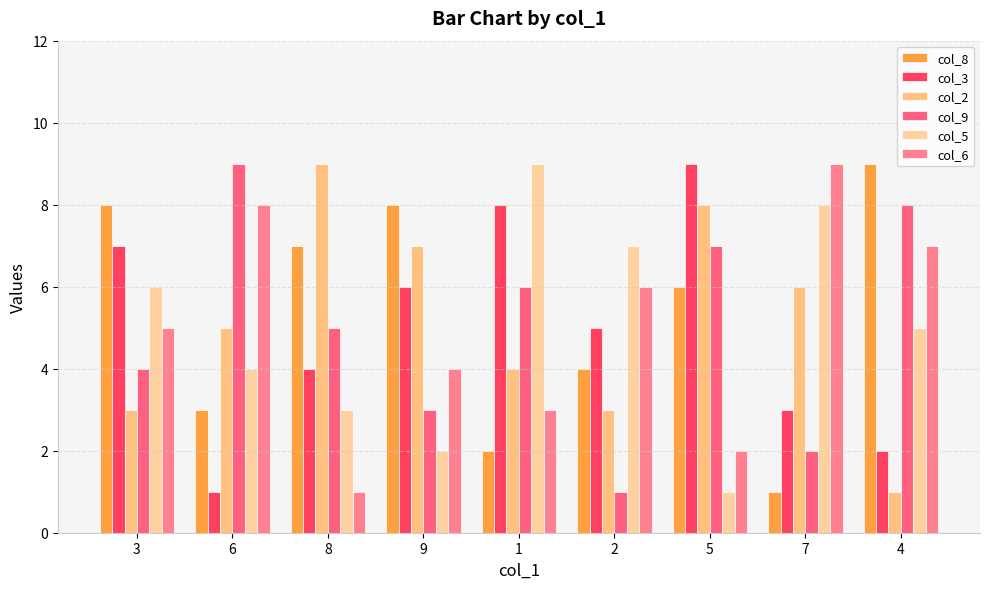

At how many categories does at least one series exceed 5?

9